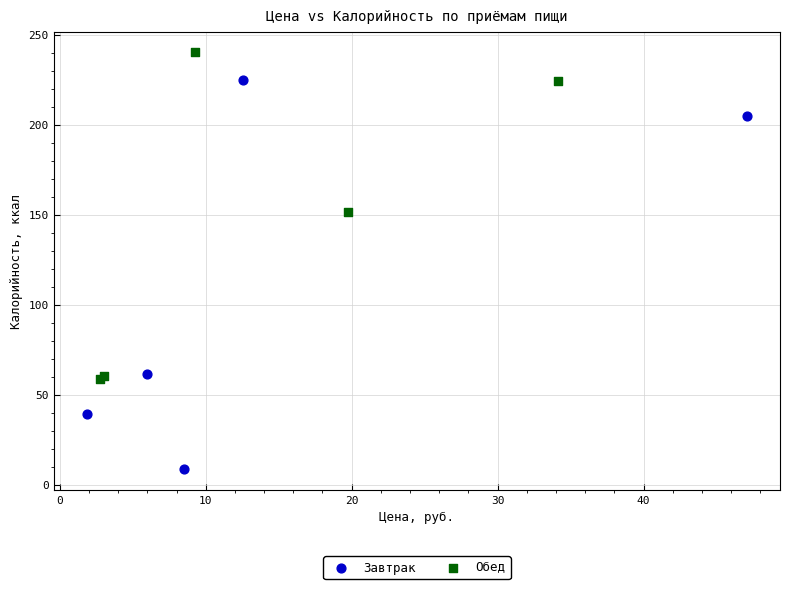

Which series reaches the maximum Y coordinate?

Обед